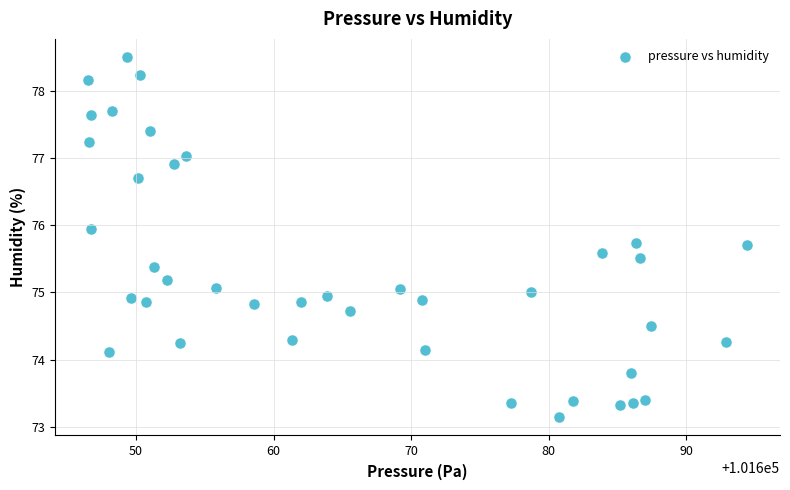

What is the range of X values (max minus min)?

47.9